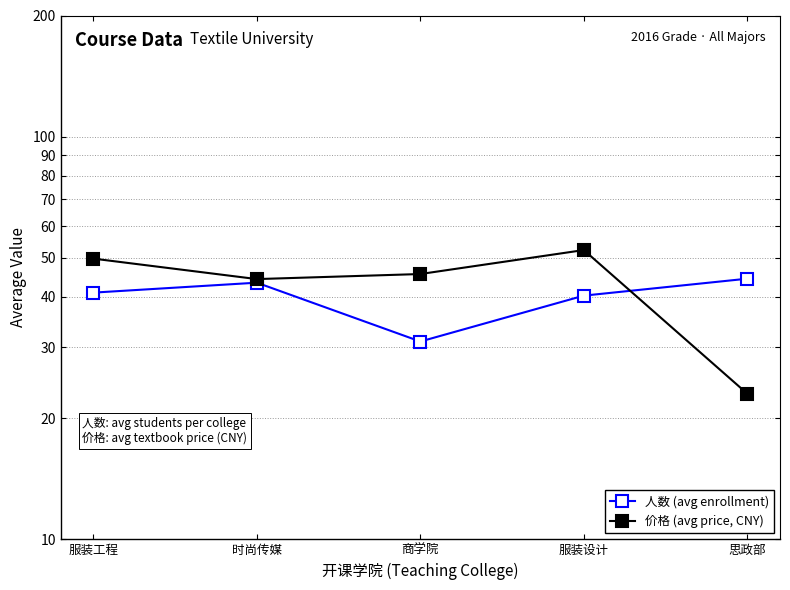

Reading left to right, transcribe all the data shown in this chart.

人数 (avg enrollment): 41.0	43.4	31.0	40.3	44.4
价格 (avg price, CNY): 49.8	44.3	45.6	52.3	23.0